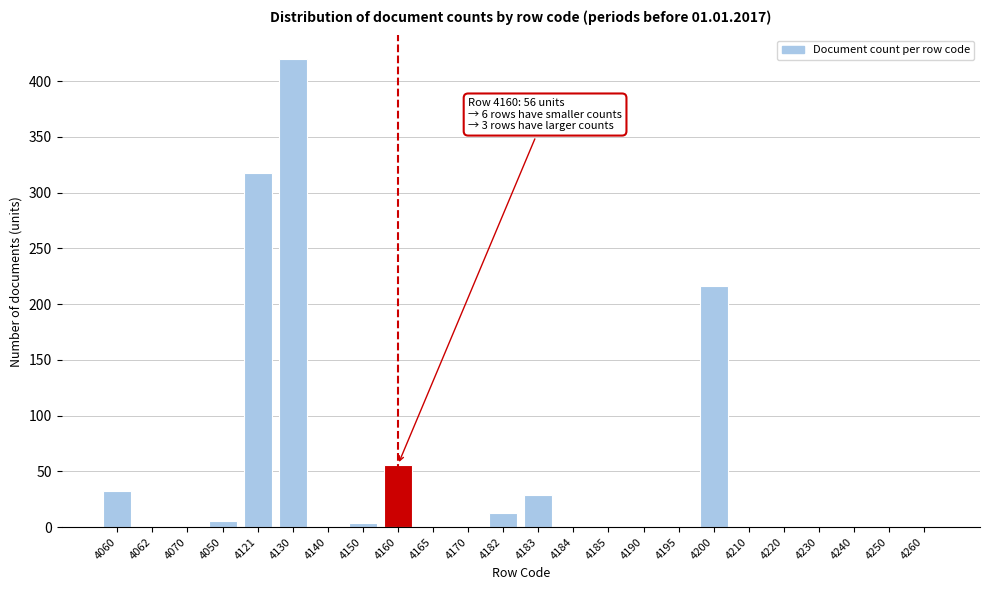

At which label is the value closest to 210?

4200